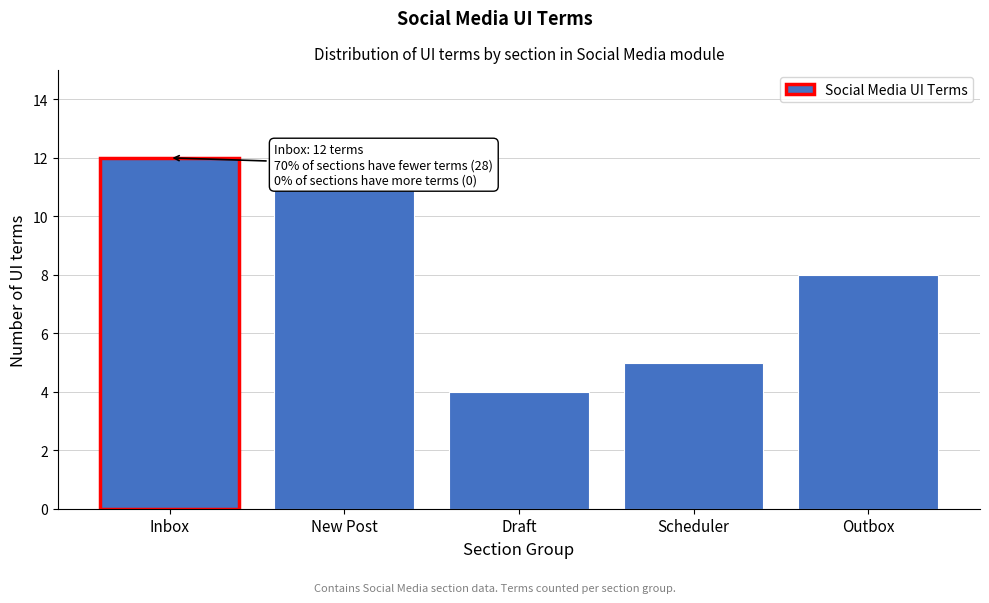

Reading left to right, transcribe all the data shown in this chart.

Inbox=12	New Post=11	Draft=4	Scheduler=5	Outbox=8